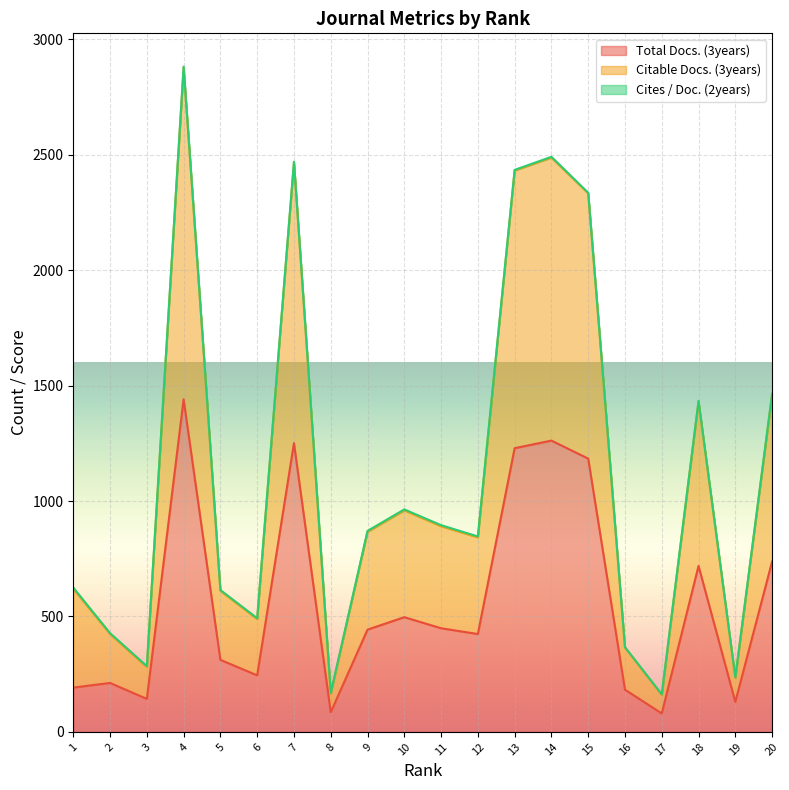

What is the maximum value for Citable Docs. (3years)?

2882.1